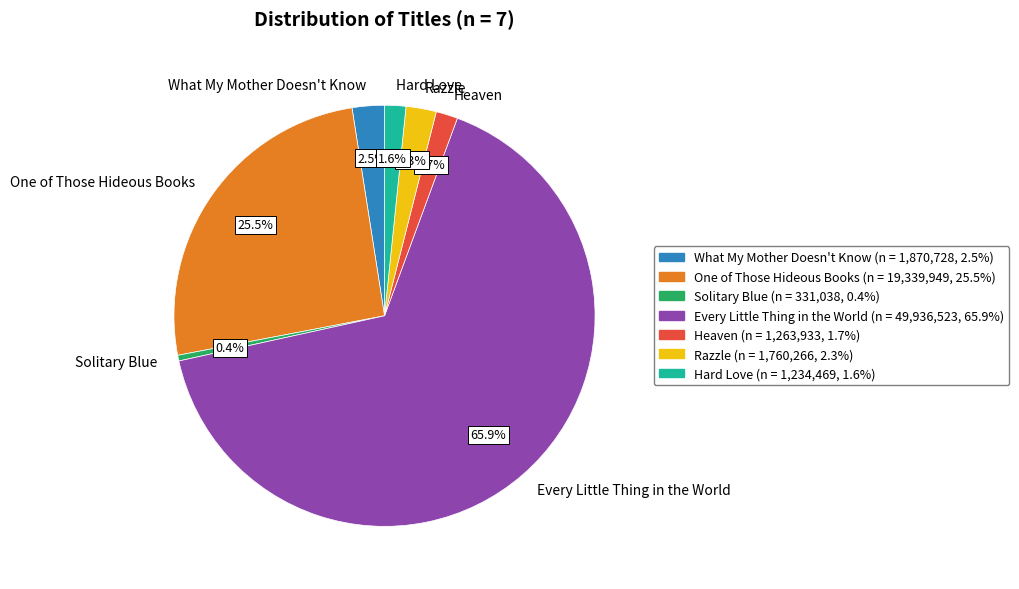

Does any single category account for the majority?

Yes